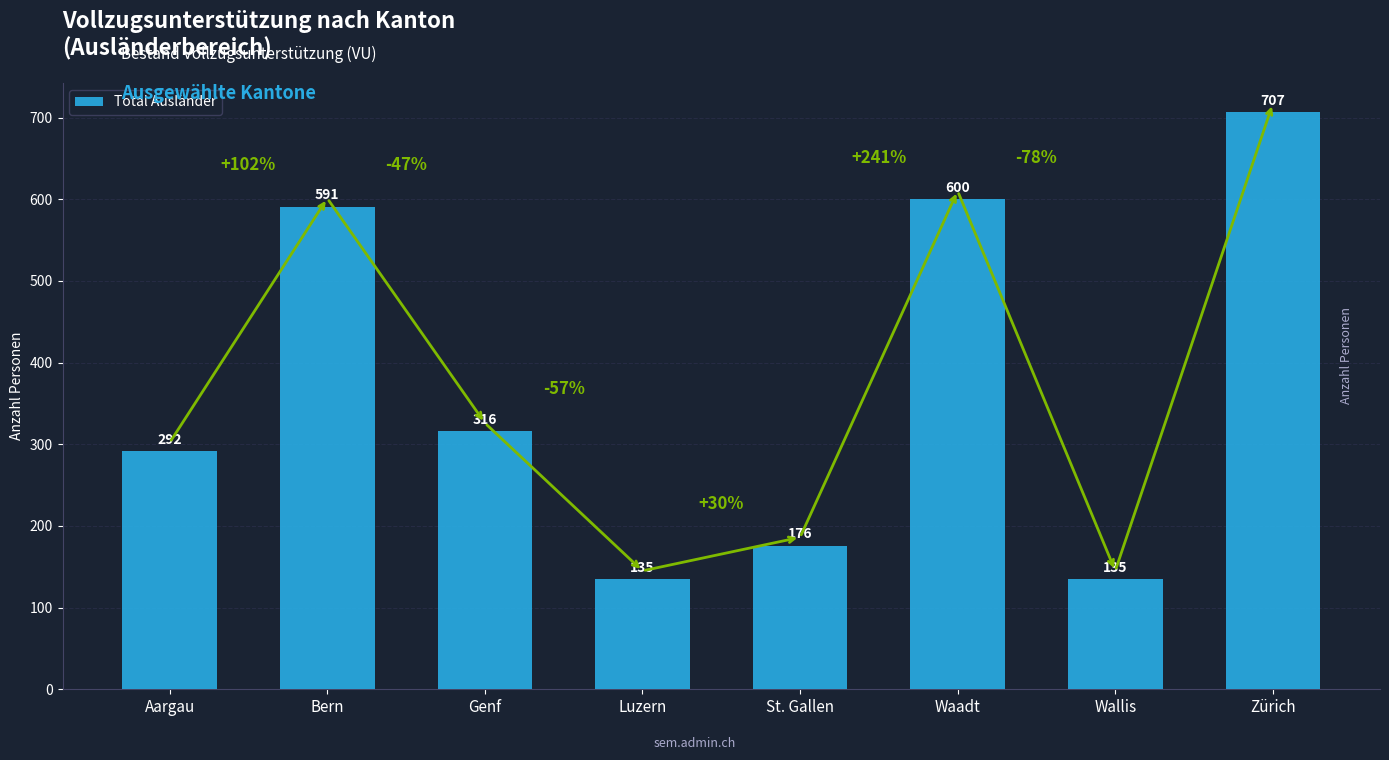

What is the value of the 4th bar from the left?

135